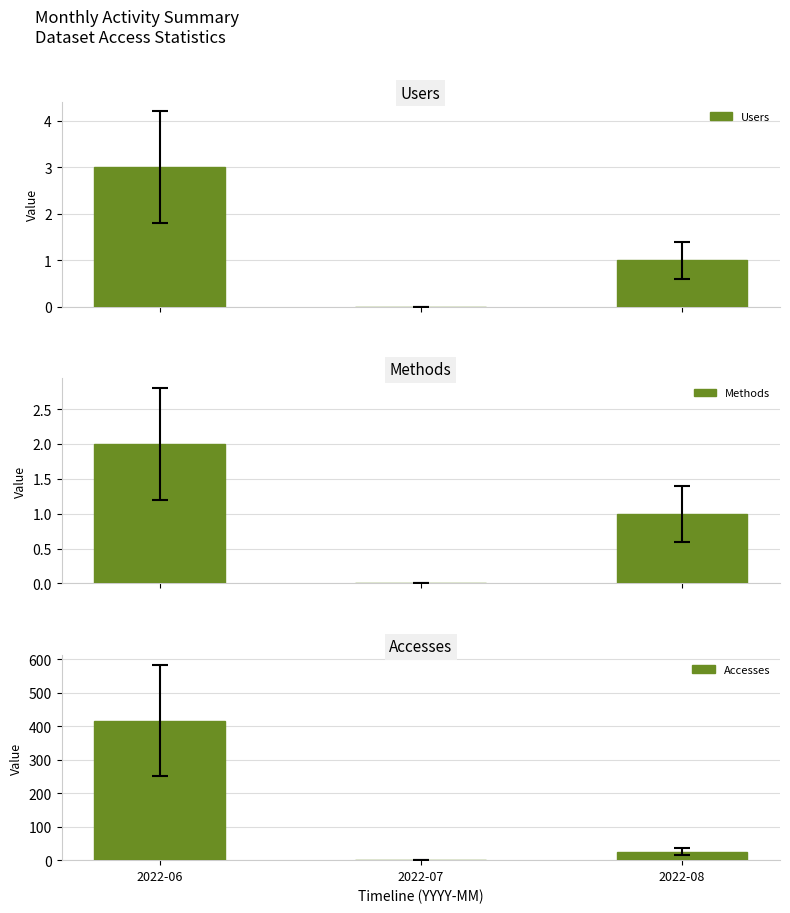

What is the difference between the Accesses values at 2022-07 and 2022-08?

25